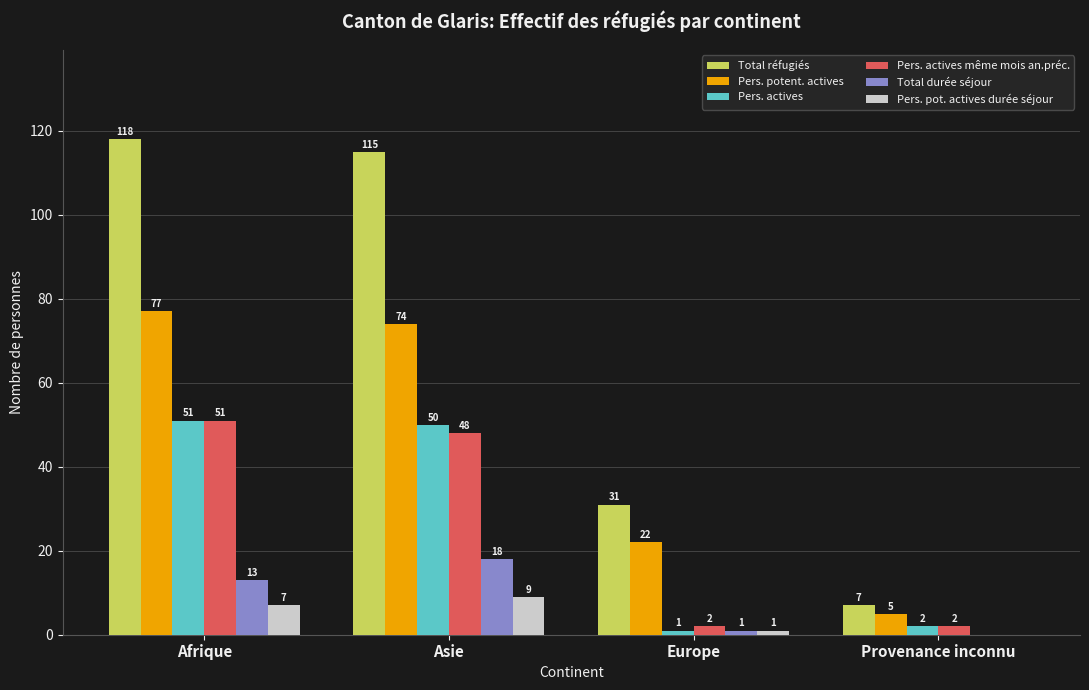

Which category has the highest value in the Pers. pot. actives durée séjour series?

Asie